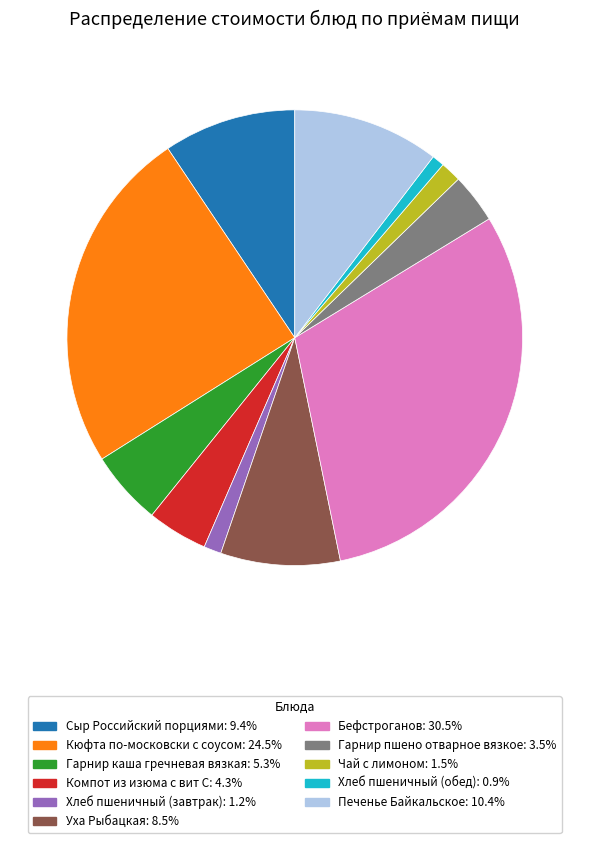

What is the largest slice in the pie chart?

Бефстроганов